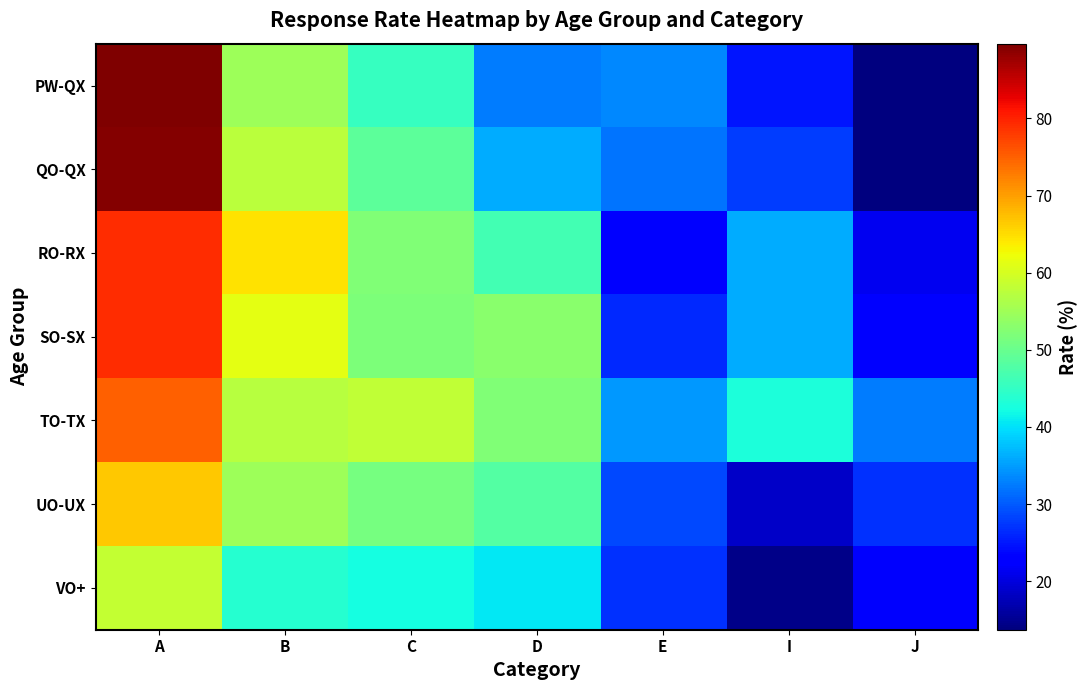

What is the maximum value shown in the chart?

89.7